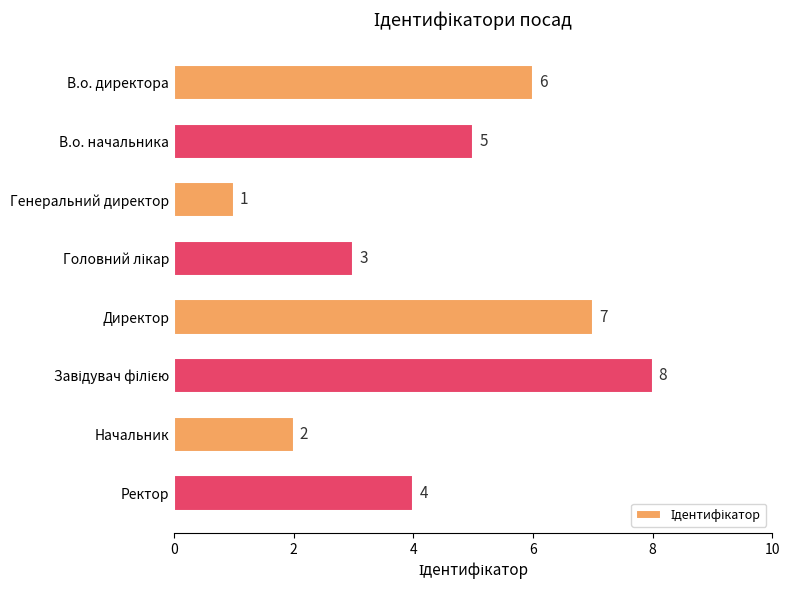

How many bars are there in total?

8